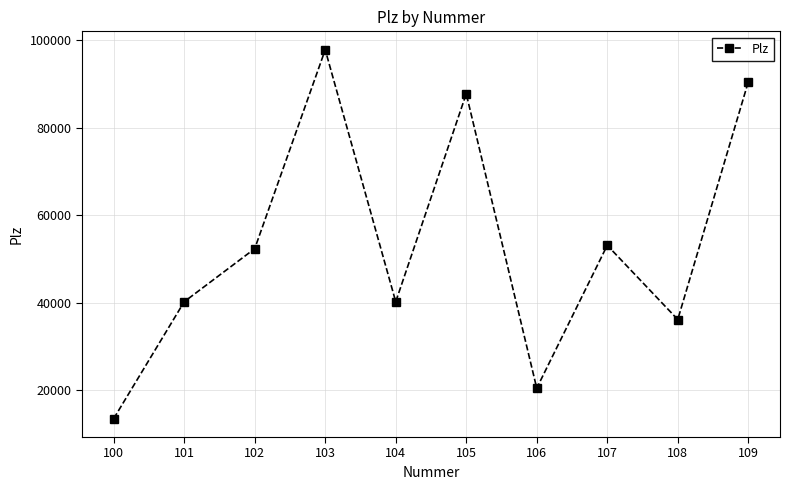

What is the approximate value at 108?

36160